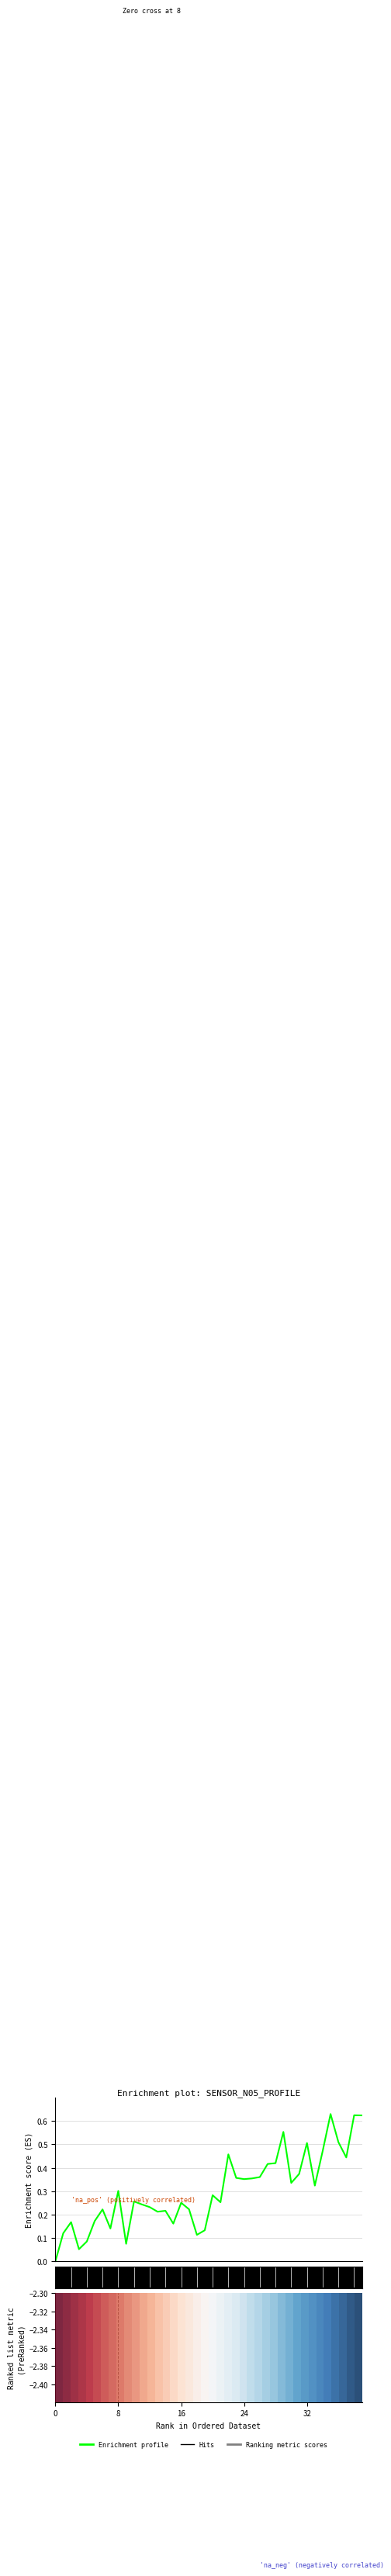

At how many categories does at least one series exceed 0?

40